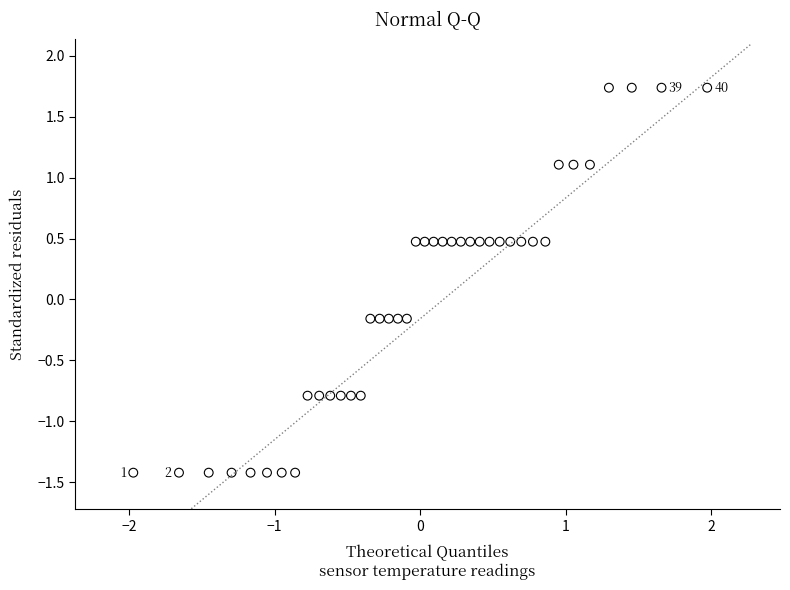

What is the range of X values (max minus min)?

3.9